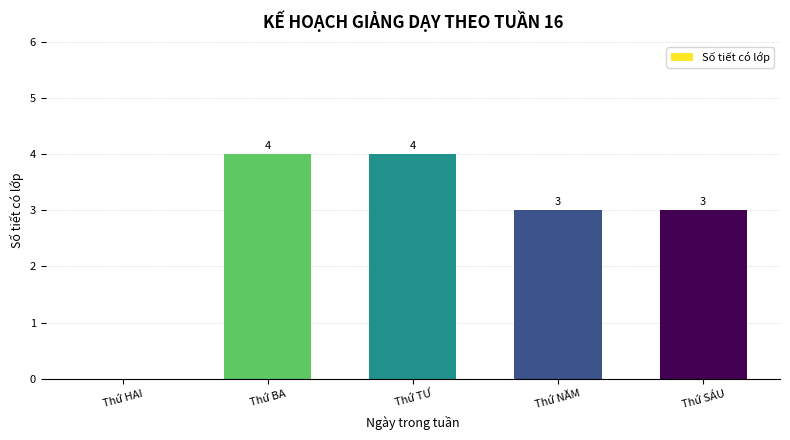

What is the sum of all values?

14